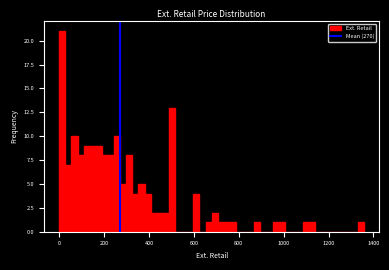

Read against the x-axis, roughly where is the centre of the tallest bar?

20